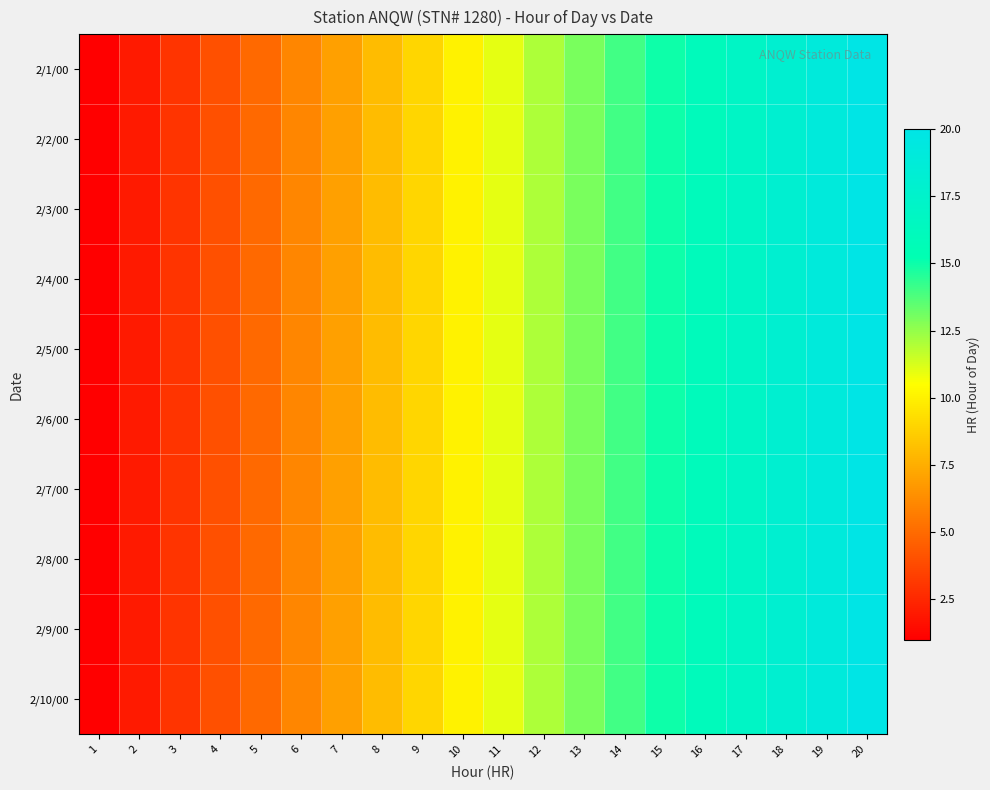

Reading left to right, what are all the values shown in this chart?

2/1/00: 1=1	2=2	3=3	4=4	5=5	6=6	7=7	8=8	9=9	10=10	11=11	12=12	13=13	14=14	15=15	16=16	17=17	18=18	19=19	20=20
2/2/00: 1=1	2=2	3=3	4=4	5=5	6=6	7=7	8=8	9=9	10=10	11=11	12=12	13=13	14=14	15=15	16=16	17=17	18=18	19=19	20=20
2/3/00: 1=1	2=2	3=3	4=4	5=5	6=6	7=7	8=8	9=9	10=10	11=11	12=12	13=13	14=14	15=15	16=16	17=17	18=18	19=19	20=20
2/4/00: 1=1	2=2	3=3	4=4	5=5	6=6	7=7	8=8	9=9	10=10	11=11	12=12	13=13	14=14	15=15	16=16	17=17	18=18	19=19	20=20
2/5/00: 1=1	2=2	3=3	4=4	5=5	6=6	7=7	8=8	9=9	10=10	11=11	12=12	13=13	14=14	15=15	16=16	17=17	18=18	19=19	20=20
2/6/00: 1=1	2=2	3=3	4=4	5=5	6=6	7=7	8=8	9=9	10=10	11=11	12=12	13=13	14=14	15=15	16=16	17=17	18=18	19=19	20=20
2/7/00: 1=1	2=2	3=3	4=4	5=5	6=6	7=7	8=8	9=9	10=10	11=11	12=12	13=13	14=14	15=15	16=16	17=17	18=18	19=19	20=20
2/8/00: 1=1	2=2	3=3	4=4	5=5	6=6	7=7	8=8	9=9	10=10	11=11	12=12	13=13	14=14	15=15	16=16	17=17	18=18	19=19	20=20
2/9/00: 1=1	2=2	3=3	4=4	5=5	6=6	7=7	8=8	9=9	10=10	11=11	12=12	13=13	14=14	15=15	16=16	17=17	18=18	19=19	20=20
2/10/00: 1=1	2=2	3=3	4=4	5=5	6=6	7=7	8=8	9=9	10=10	11=11	12=12	13=13	14=14	15=15	16=16	17=17	18=18	19=19	20=20